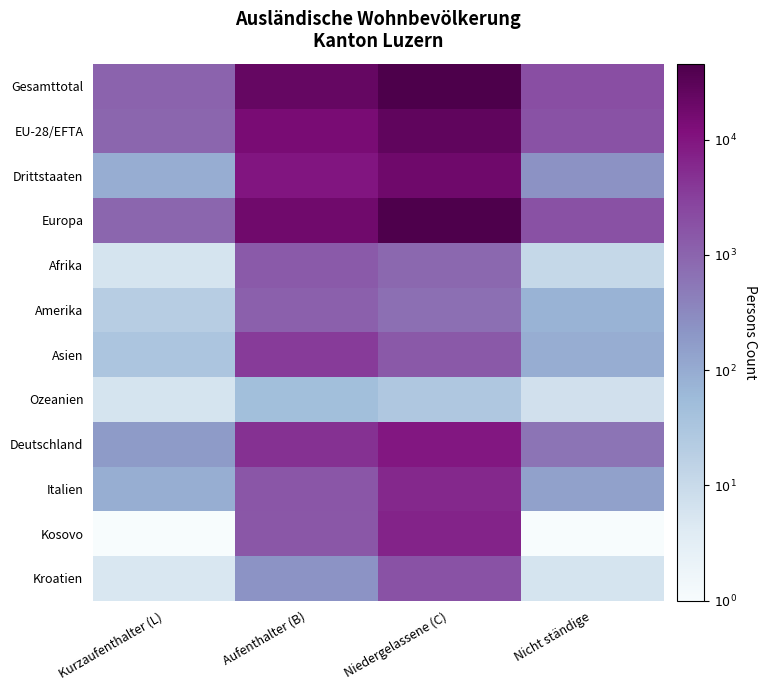

Reading left to right, transcribe all the data shown in this chart.

Gesamttotal: Kurzaufenthalter (L)=3.0	Aufenthalter (B)=4.4	Niedergelassene (C)=4.7	Nicht ständige=3.3
EU-28/EFTA: Kurzaufenthalter (L)=3.0	Aufenthalter (B)=4.2	Niedergelassene (C)=4.4	Nicht ständige=3.3
Drittstaaten: Kurzaufenthalter (L)=2.0	Aufenthalter (B)=4.0	Niedergelassene (C)=4.3	Nicht ständige=2.4
Europa: Kurzaufenthalter (L)=3.0	Aufenthalter (B)=4.3	Niedergelassene (C)=4.6	Nicht ständige=3.3
Afrika: Kurzaufenthalter (L)=0.8	Aufenthalter (B)=3.1	Niedergelassene (C)=2.9	Nicht ständige=1.0
Amerika: Kurzaufenthalter (L)=1.3	Aufenthalter (B)=3.0	Niedergelassene (C)=2.9	Nicht ständige=1.9
Asien: Kurzaufenthalter (L)=1.5	Aufenthalter (B)=3.6	Niedergelassene (C)=3.2	Nicht ständige=2.0
Ozeanien: Kurzaufenthalter (L)=0.8	Aufenthalter (B)=1.7	Niedergelassene (C)=1.4	Nicht ständige=0.8
Deutschland: Kurzaufenthalter (L)=2.2	Aufenthalter (B)=3.7	Niedergelassene (C)=4.0	Nicht ständige=2.8
Italien: Kurzaufenthalter (L)=1.9	Aufenthalter (B)=3.2	Niedergelassene (C)=3.8	Nicht ständige=2.2
Kosovo: Kurzaufenthalter (L)=0.0	Aufenthalter (B)=3.2	Niedergelassene (C)=3.8	Nicht ständige=0.0
Kroatien: Kurzaufenthalter (L)=0.7	Aufenthalter (B)=2.4	Niedergelassene (C)=3.3	Nicht ständige=0.8